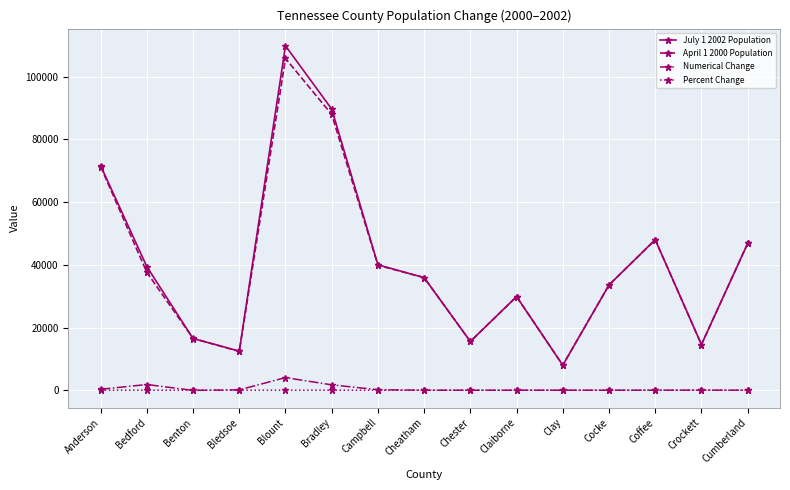

Is this an area chart (filled region under the line)?

No